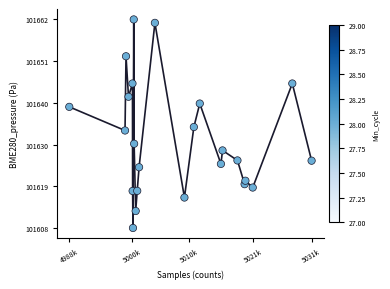

What is the range of Y values (max minus min)?

54.6